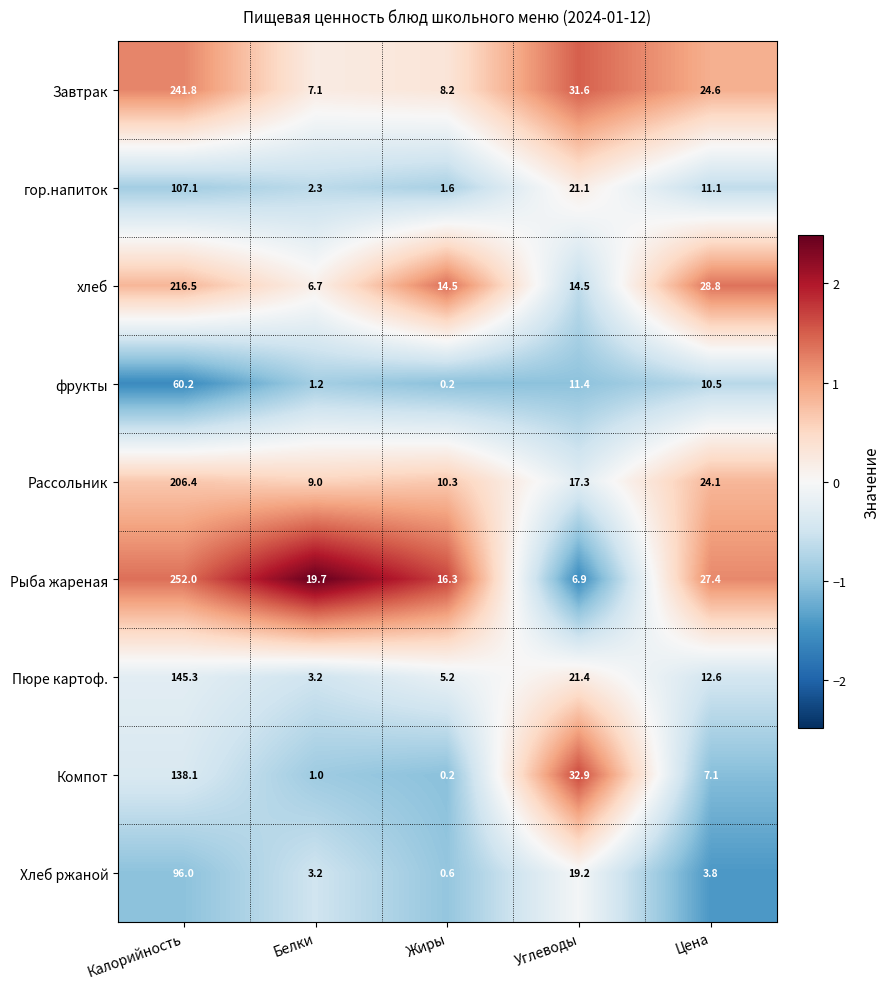

Which label corresponds to the smallest value in the chart?

Жиры